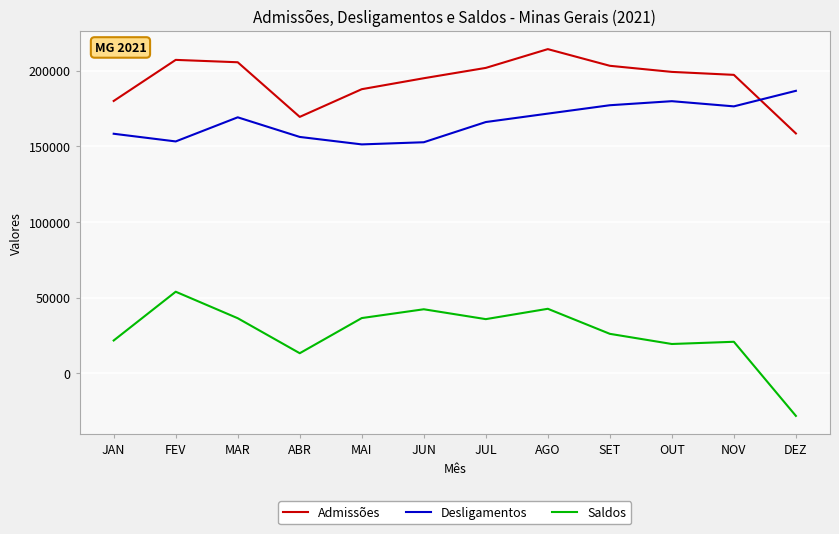

At which category does Admissões reach its first local valley?

ABR